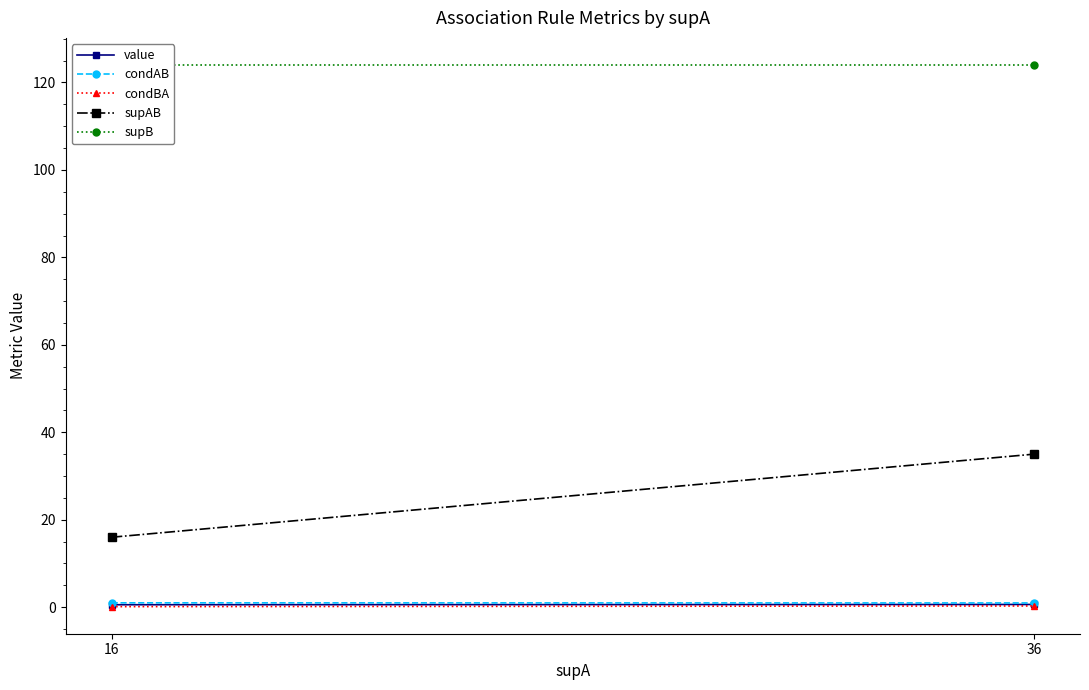

Reading right to left, transcribe all the data shown in this chart.

value: 36=0.6	16=0.6
condAB: 36=1.0	16=1.0
condBA: 36=0.3	16=0.1
supAB: 36=35.0	16=16.0
supB: 36=124.0	16=124.0